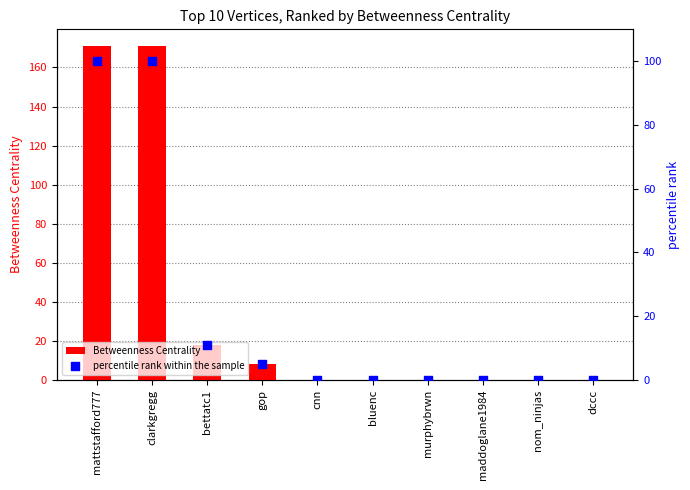

Is the value of percentile rank within the sample at nom_ninjas greater than the value of Betweenness Centrality at maddoglane1984?

No